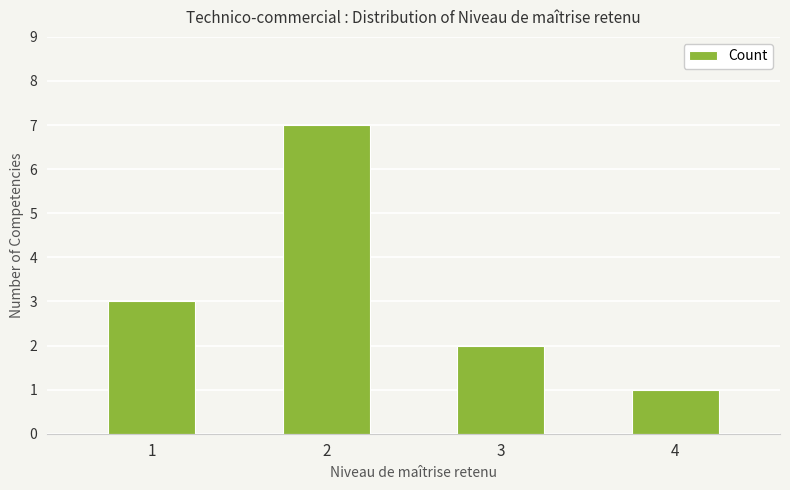

Does the chart contain any negative values?

No